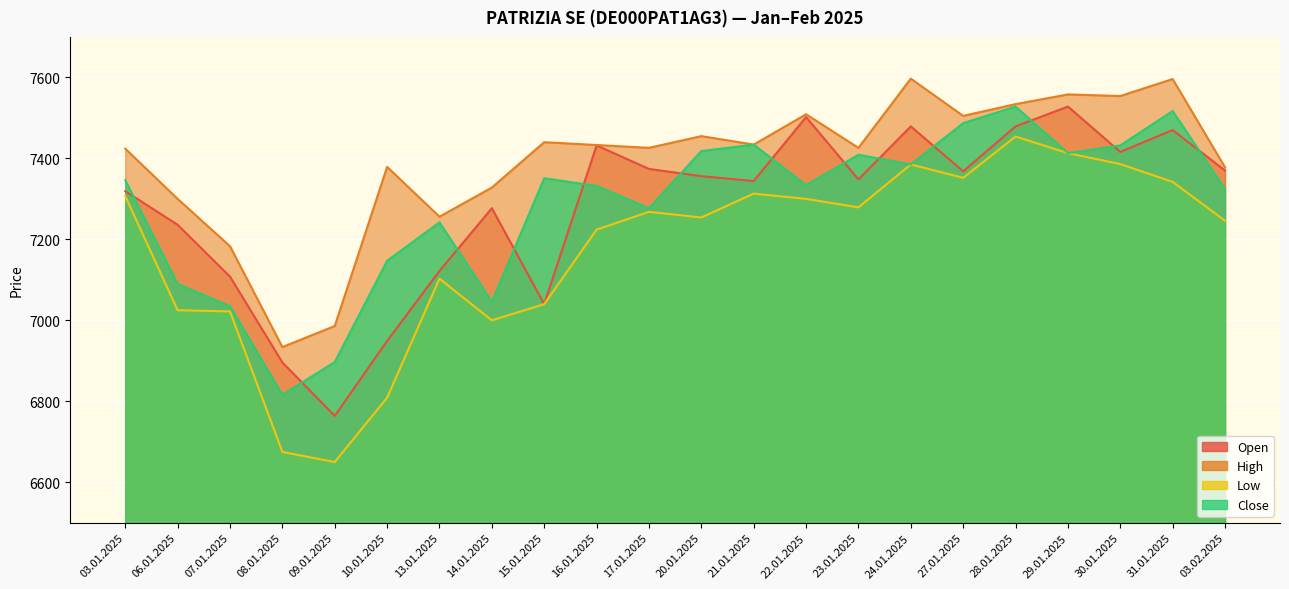

At which category is the sum across all series the highest?

28.01.2025